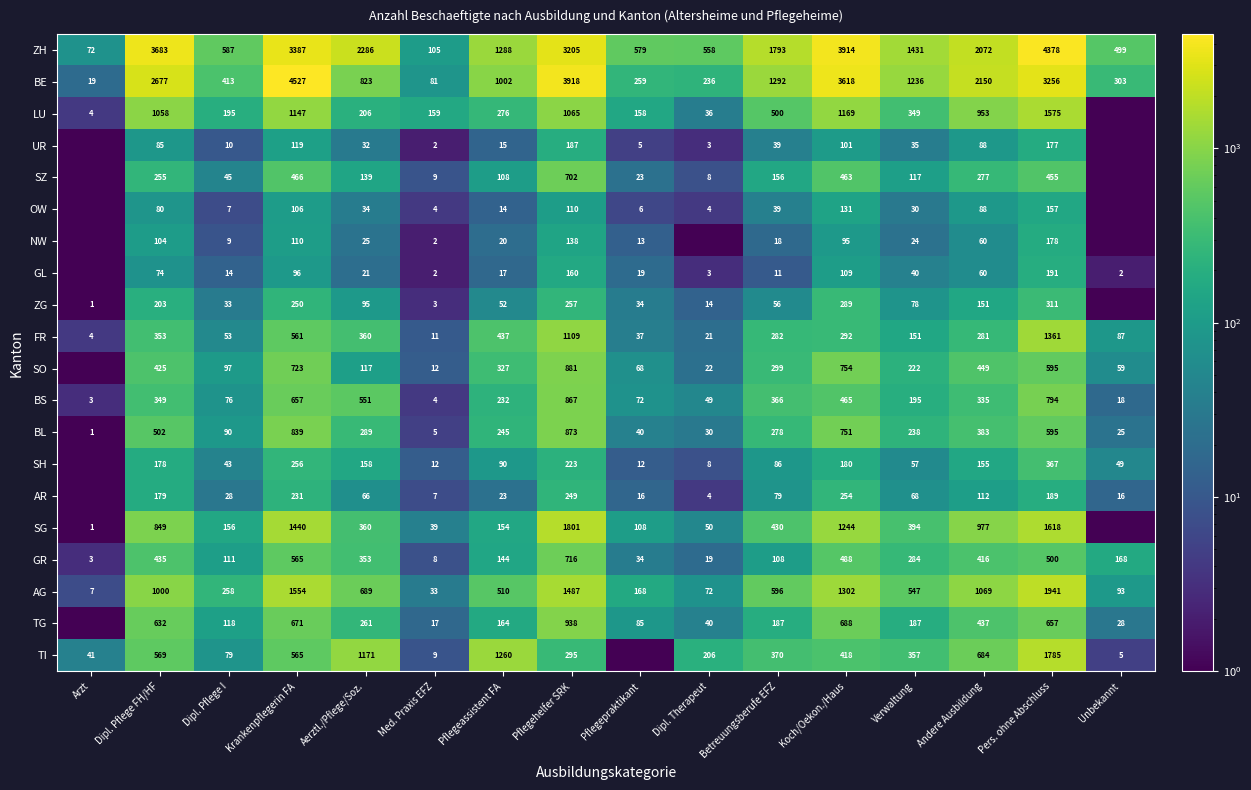

True or false: SG has a value of 430.0 at Betreuungsberufe EFZ.

True